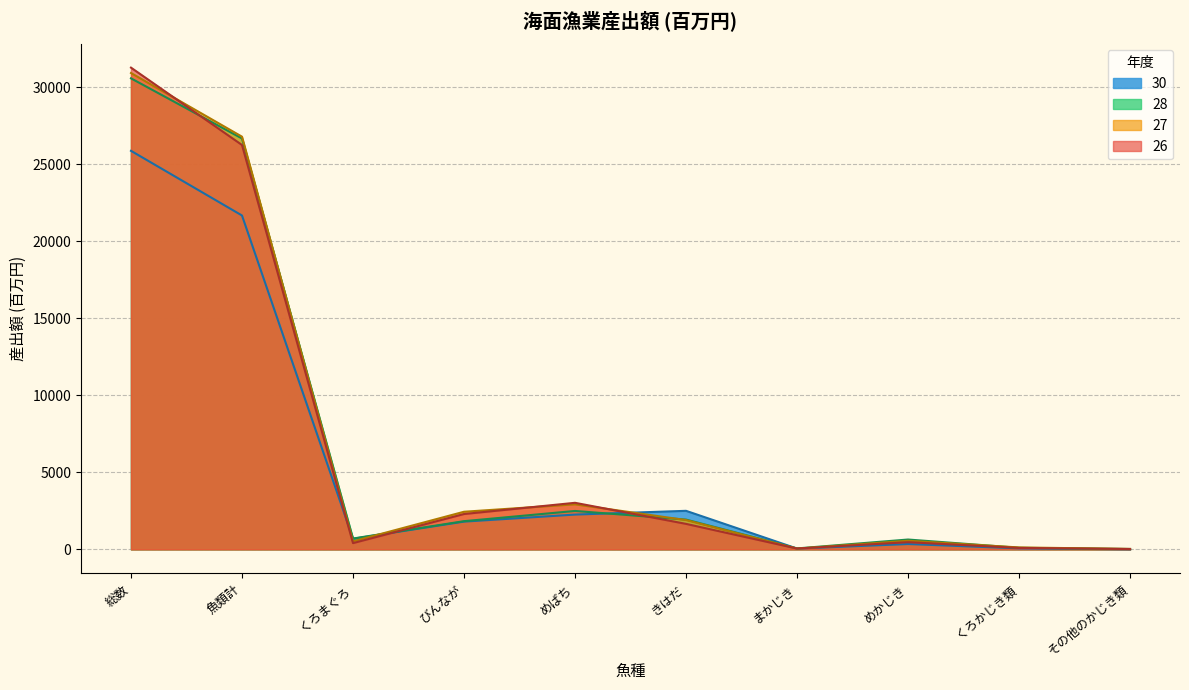

Which series has the widest spread of values?

26